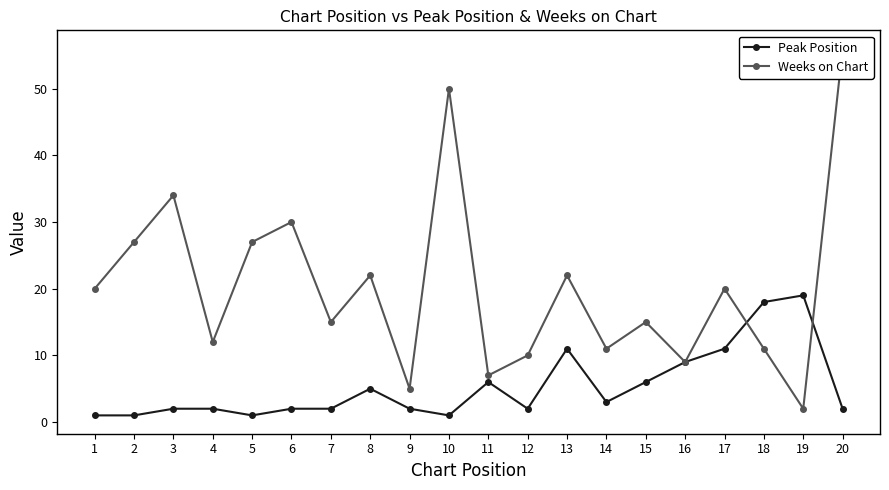

What value does the Weeks on Chart series have at 1?

20